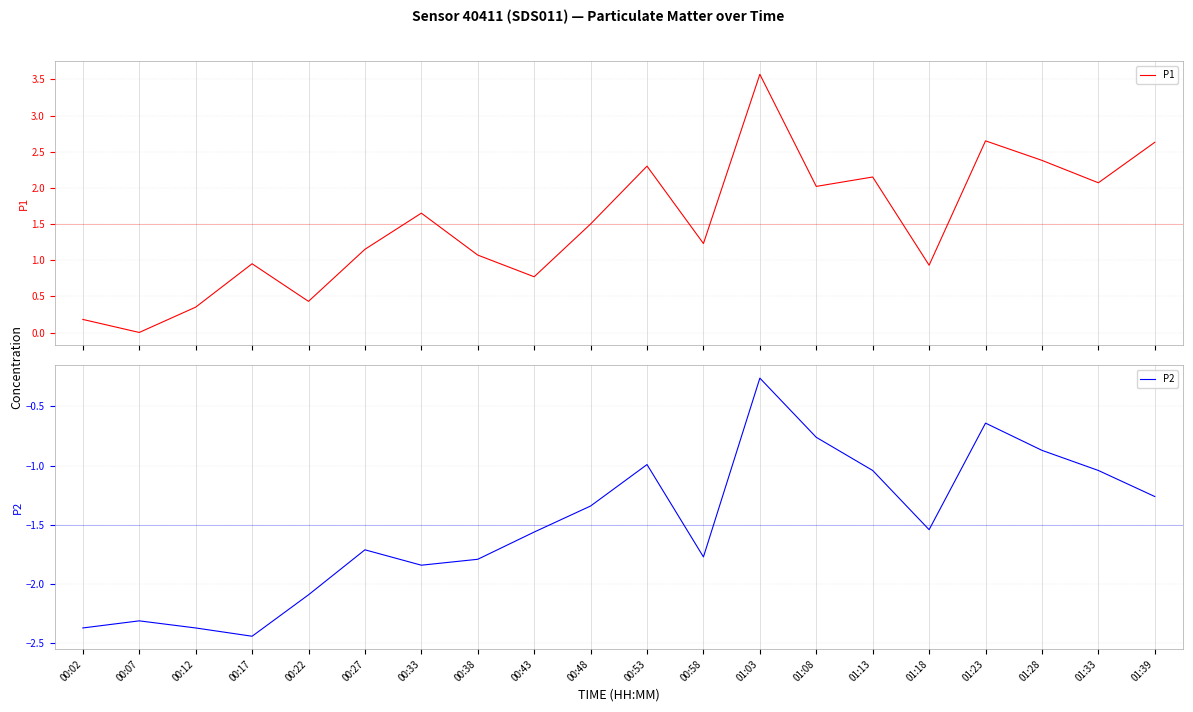

What is the label of the 2nd point from the right?

01:33